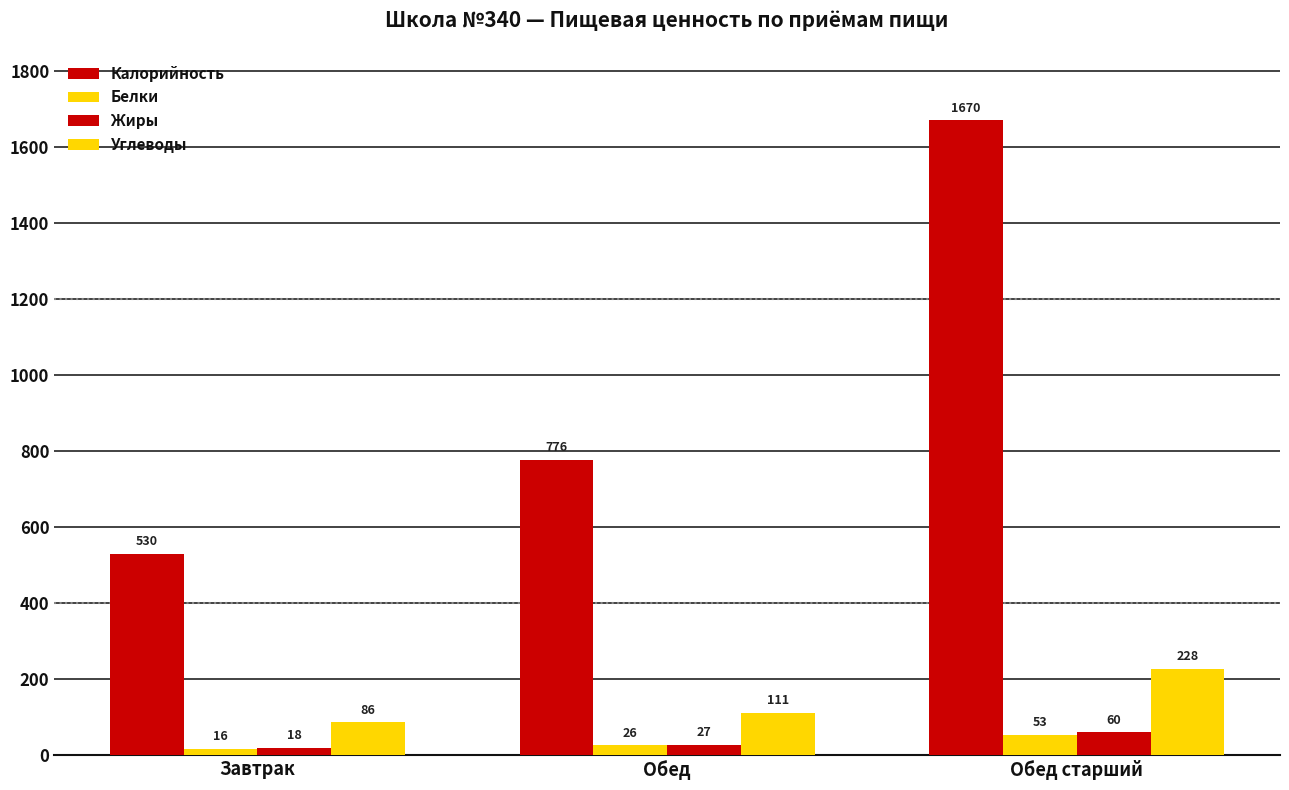

How many data points in Углеводы are above 111?

2